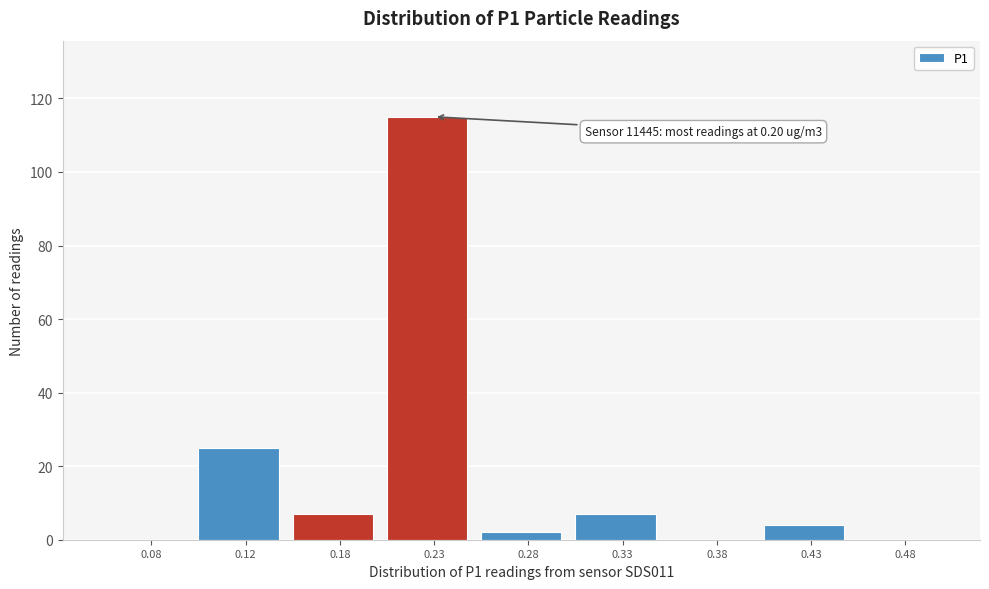

Reading right to left, list all the values displayed in this chart.

0.48=0	0.43=4	0.38=0	0.33=7	0.28=2	0.23=115	0.18=7	0.12=25	0.08=0